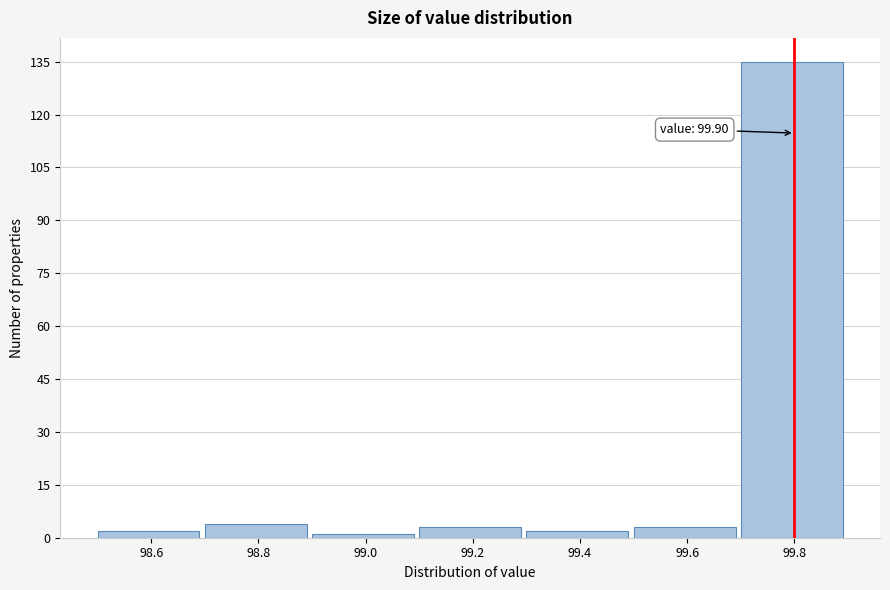

Reading right to left, what are all the values shown in this chart?

99.8=135	99.6=3	99.4=2	99.2=3	99.0=1	98.8=4	98.6=2